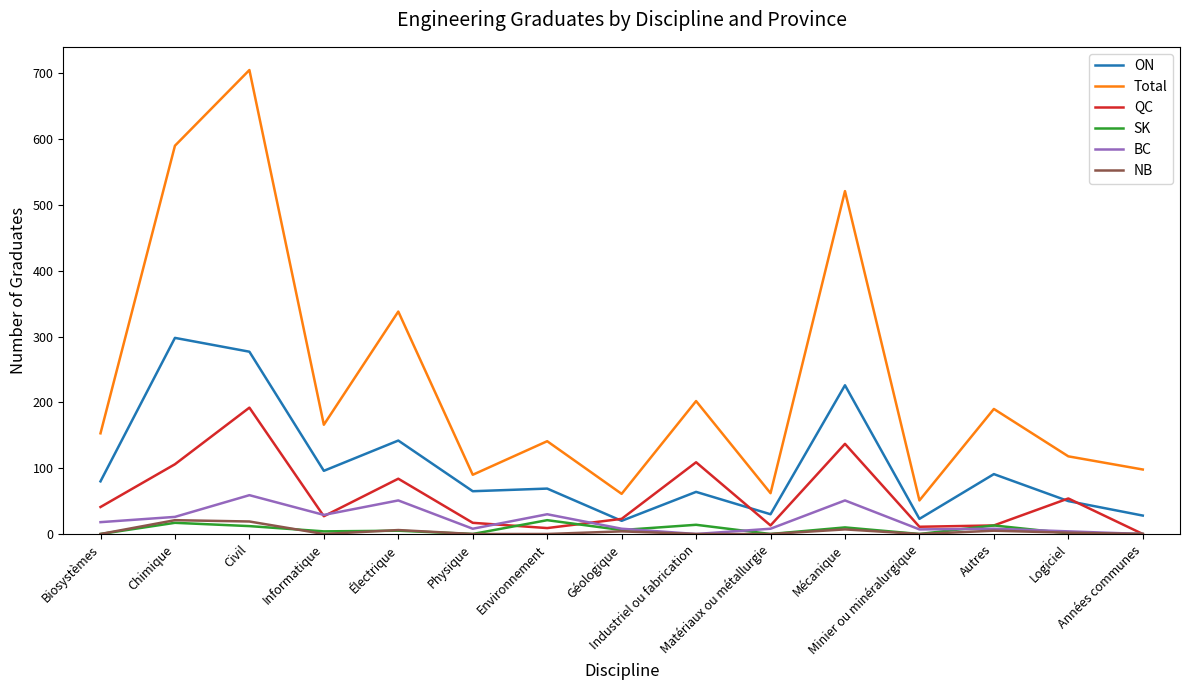

Which category has the highest value in the BC series?

Civil